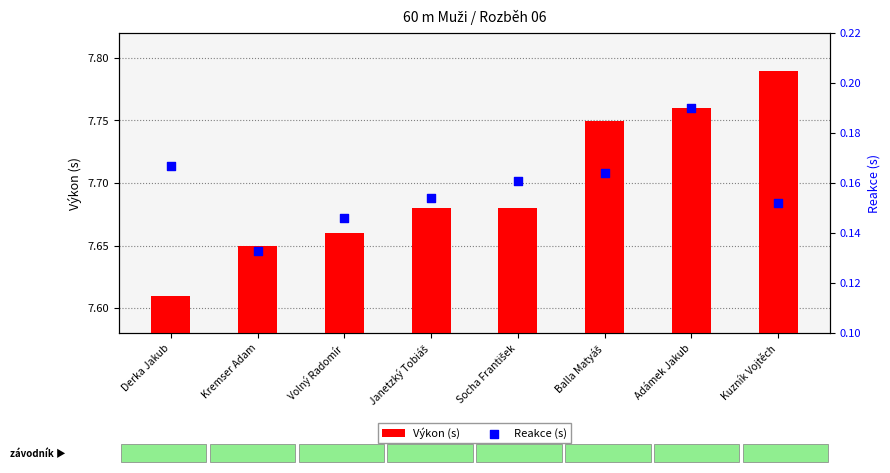

Which series has the largest total across all categories?

Výkon (s)